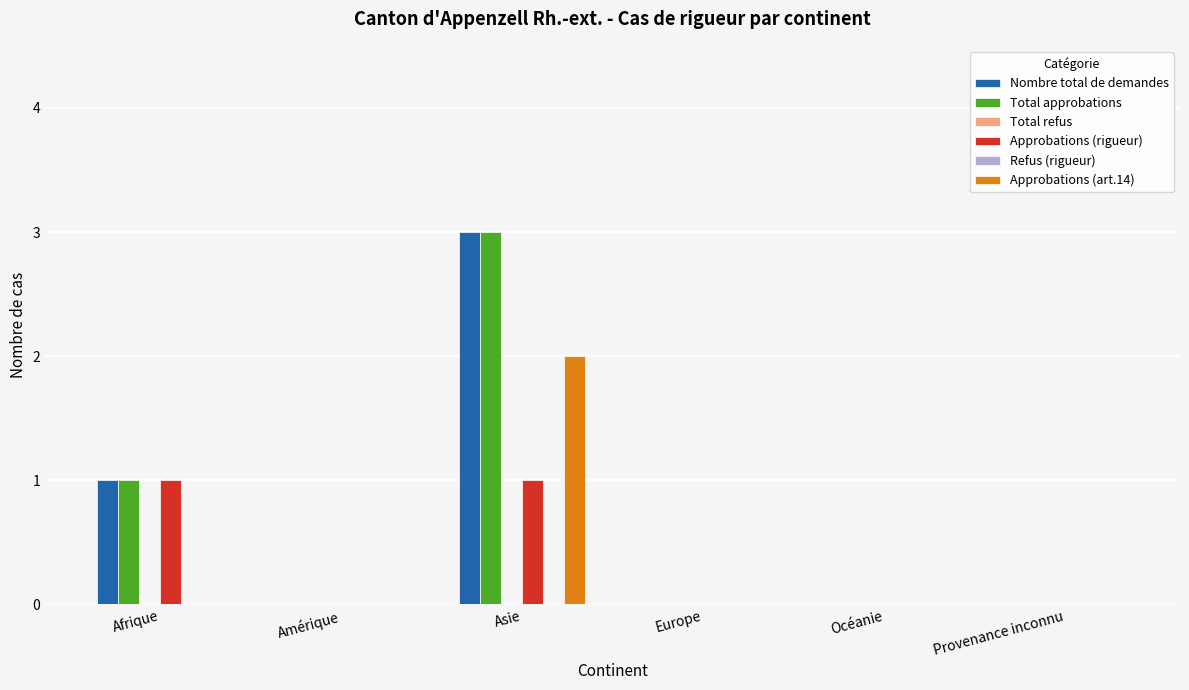

How many bars are there in each group?

6